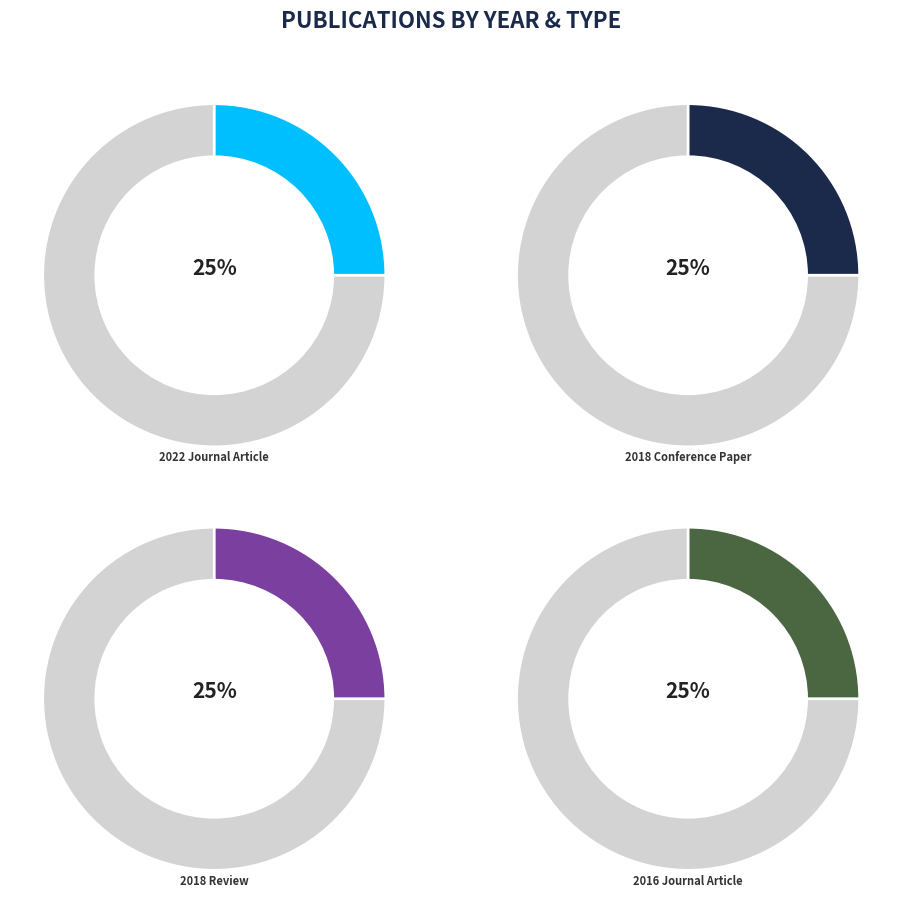

How many segments does this pie chart have?

4